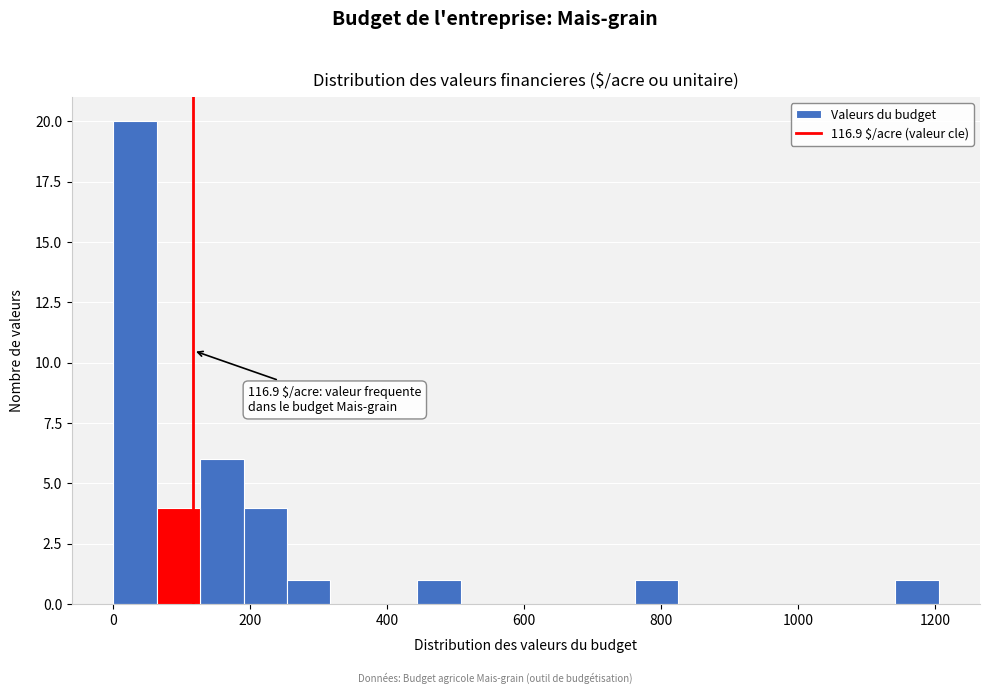

Read against the x-axis, roughly where is the centre of the tallest bar?

40